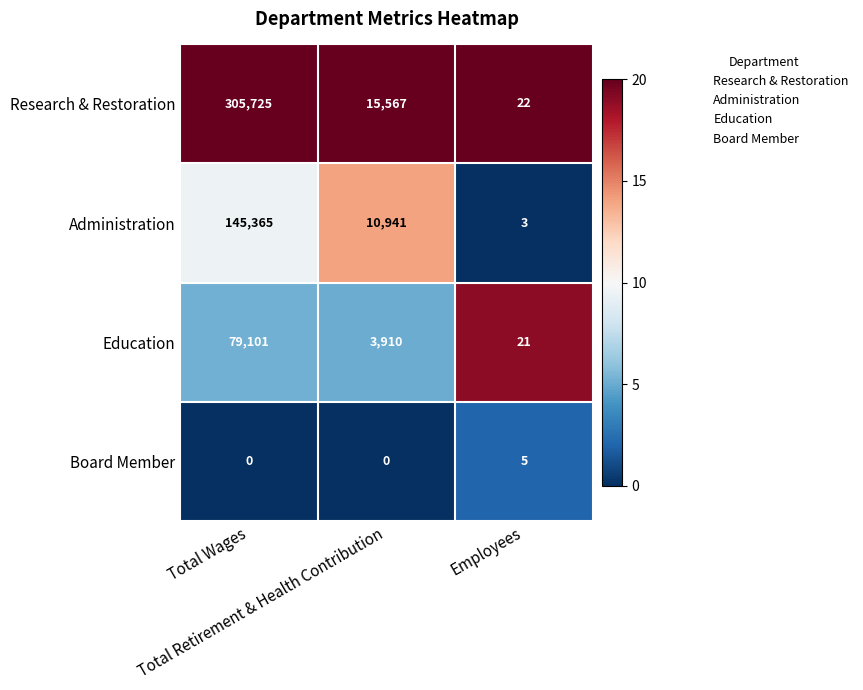

List the series in order of their peak value, highest first.

Research & Restoration, Administration, Education, Board Member